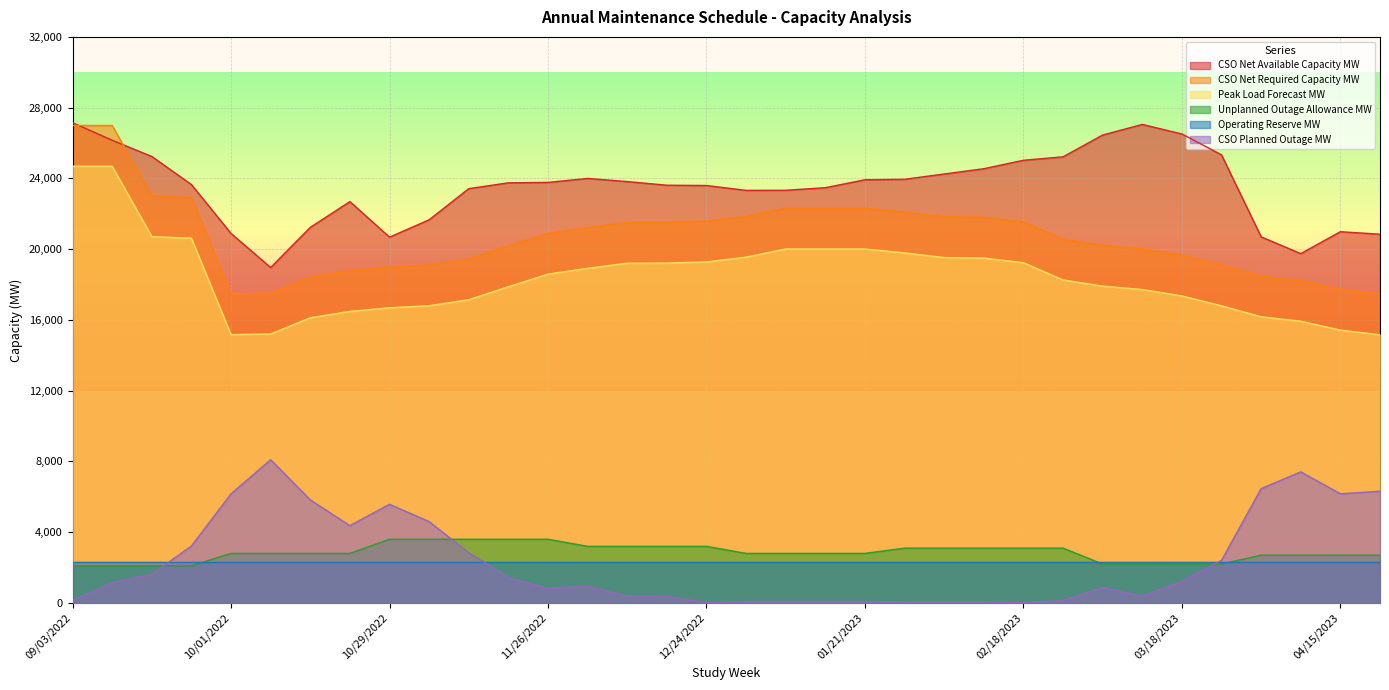

Is it true that CSO Net Required Capacity MW equals 8008 at 11/26/2022?

False